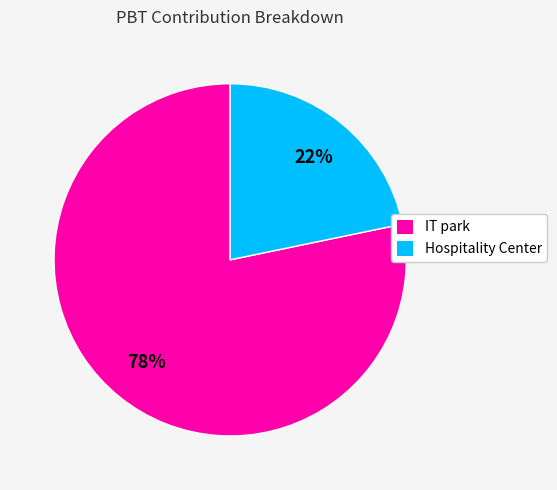

Combined, do Hospitality Center and IT park account for over 50%?

Yes